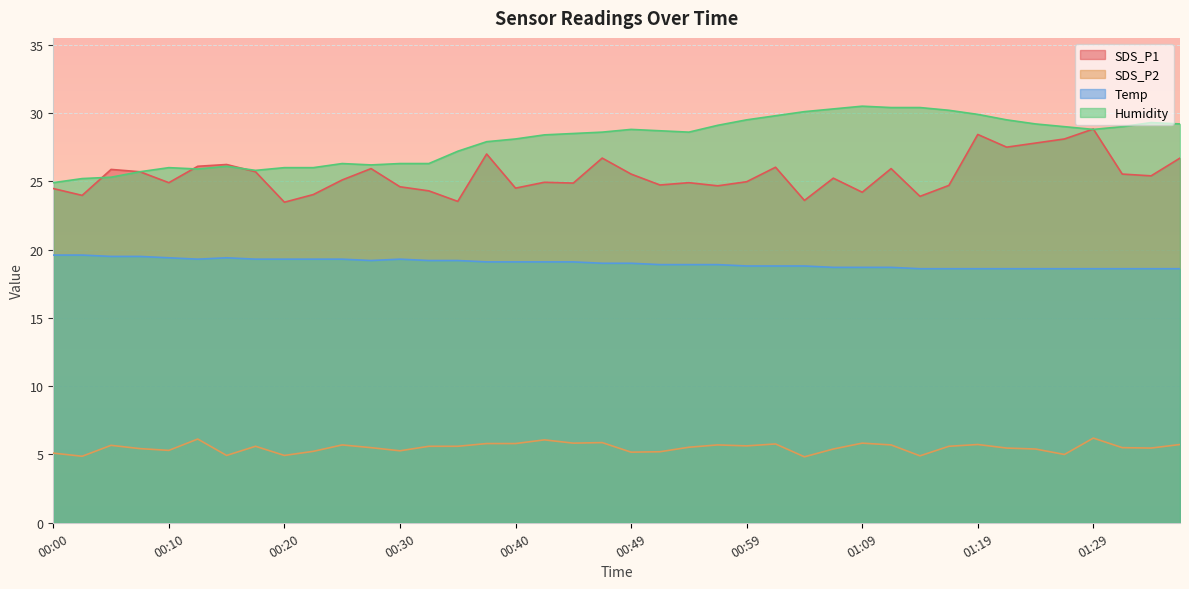

How many lines are shown in the chart?

4